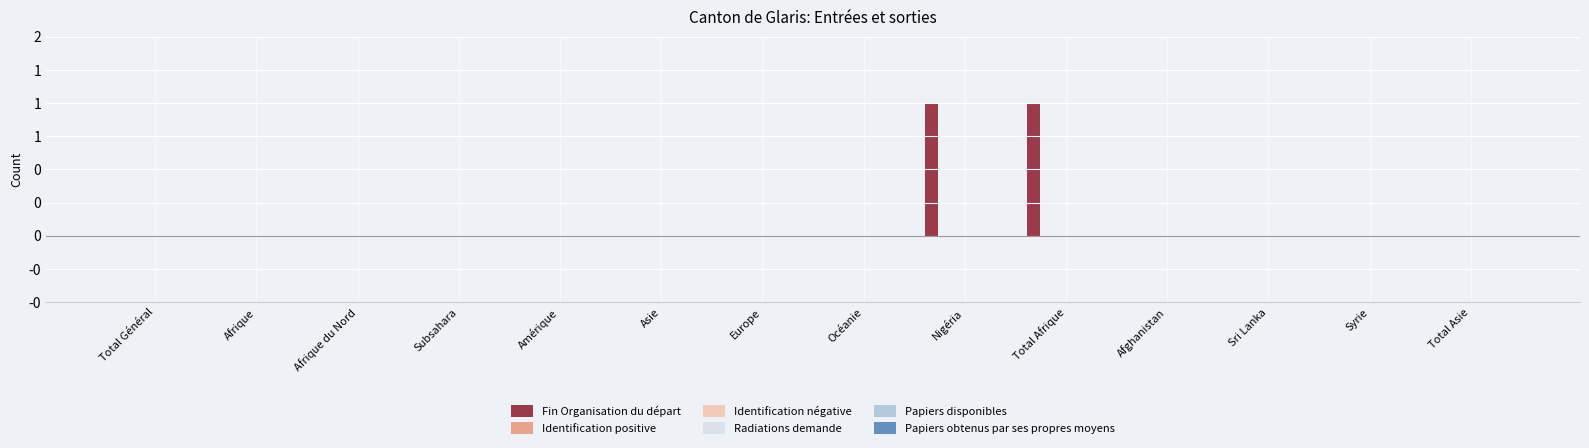

Reading right to left, list all the values displayed in this chart.

Fin Organisation du départ: 0	0	0	0	1	1	0	0	0	0	0	0	0	0
Identification positive: 0	0	0	0	0	0	0	0	0	0	0	0	0	0
Identification négative: 0	0	0	0	0	0	0	0	0	0	0	0	0	0
Radiations demande: 0	0	0	0	0	0	0	0	0	0	0	0	0	0
Papiers disponibles: 0	0	0	0	0	0	0	0	0	0	0	0	0	0
Papiers obtenus par ses propres moyens: 0	0	0	0	0	0	0	0	0	0	0	0	0	0